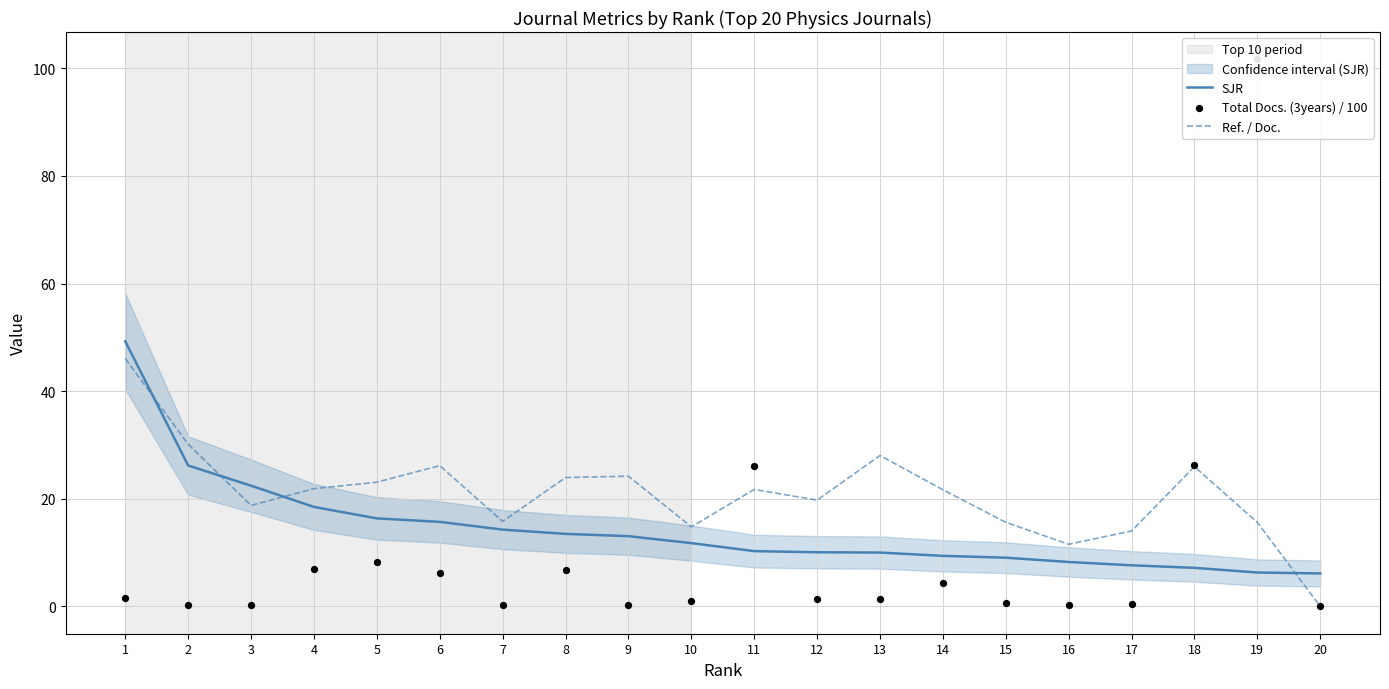

What are all the series names shown in the legend?

SJR, Ref. / Doc., Total Docs. (3years) / 100